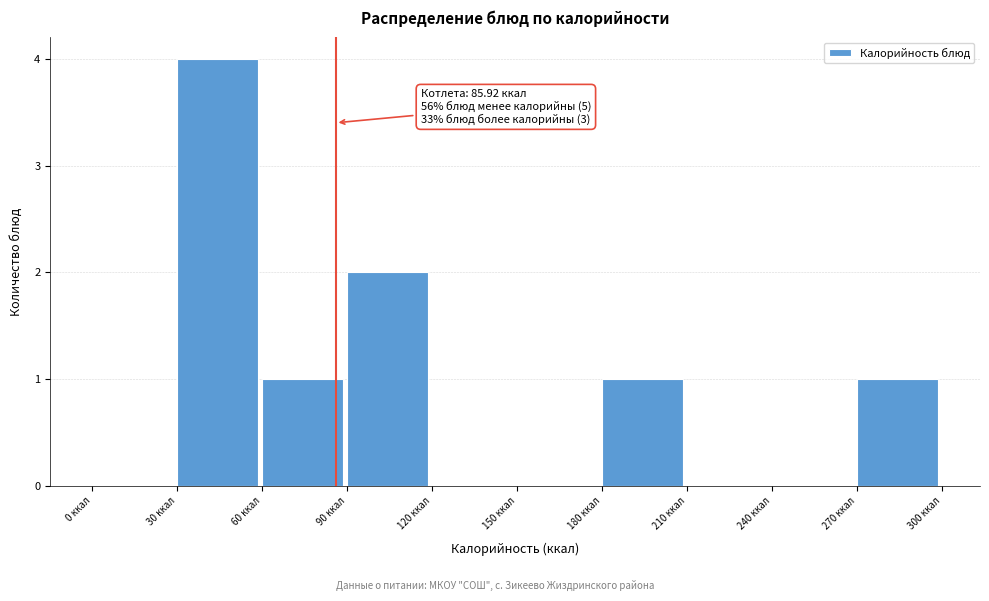

Over which range of the x-axis is the bar tallest?

30 to 60